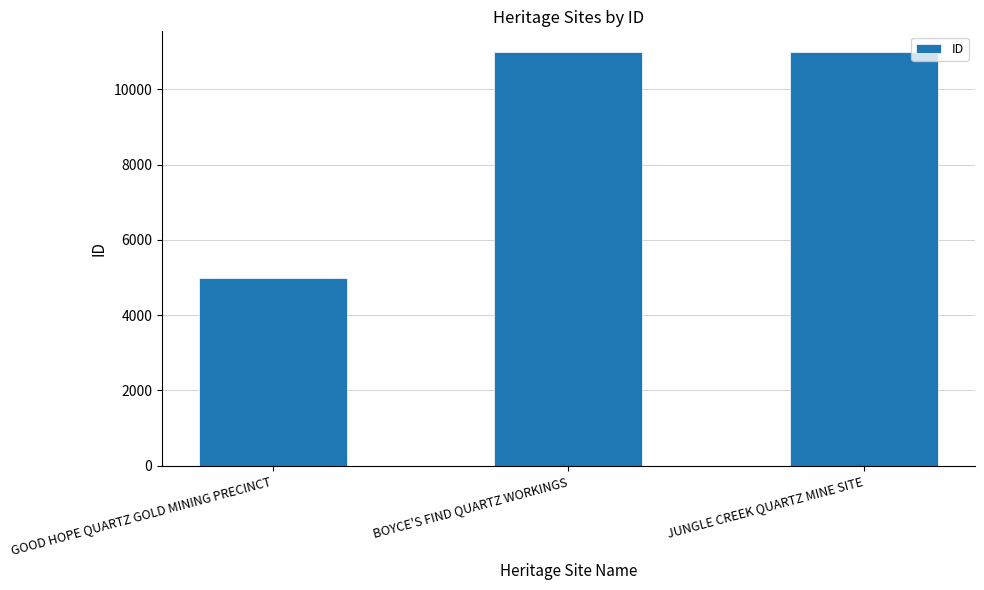

What is the label of the 3rd bar from the right?

GOOD HOPE QUARTZ GOLD MINING PRECINCT